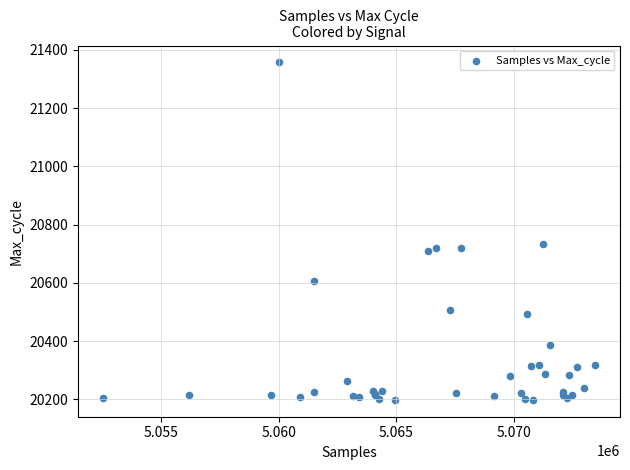

What Y value in the scatter plot is closest to 20777?

20734